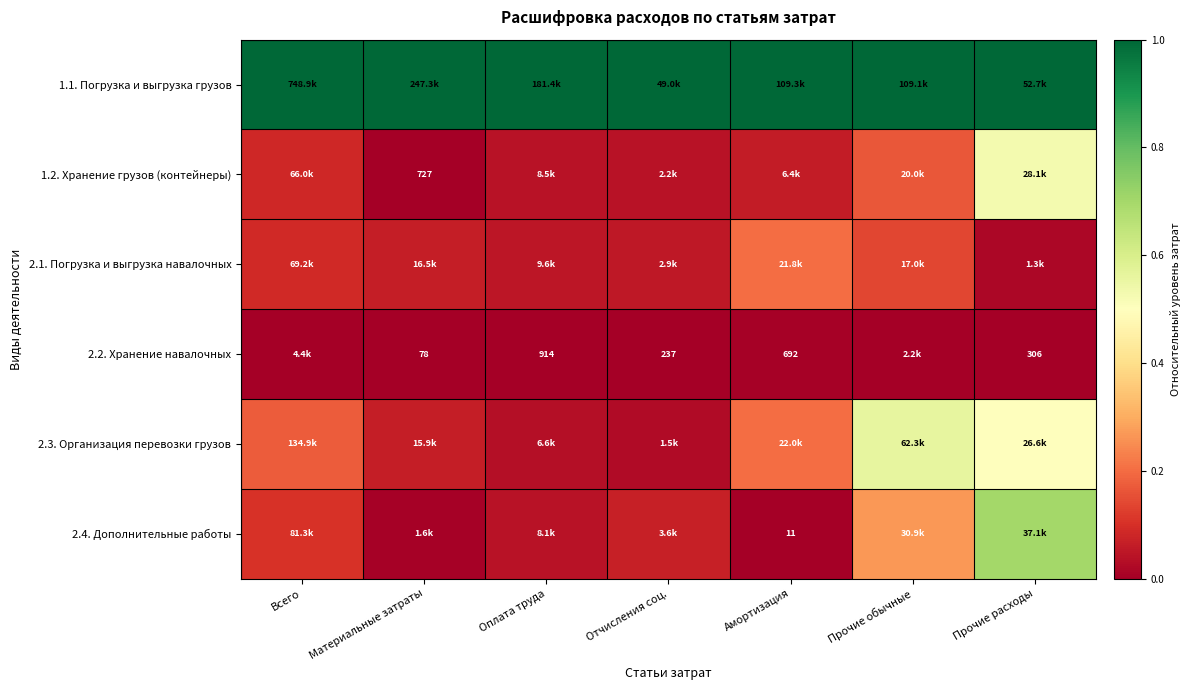

Is the value of 2.3. Организация перевозки грузов at Прочие расходы greater than the value of 1.2. Хранение грузов (контейнеры) at Прочие обычные?

Yes